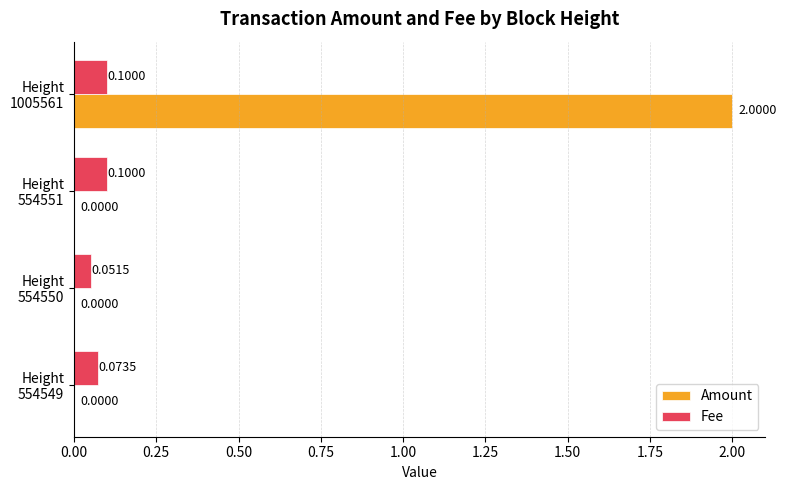

What is the sum of all Fee values?

0.3